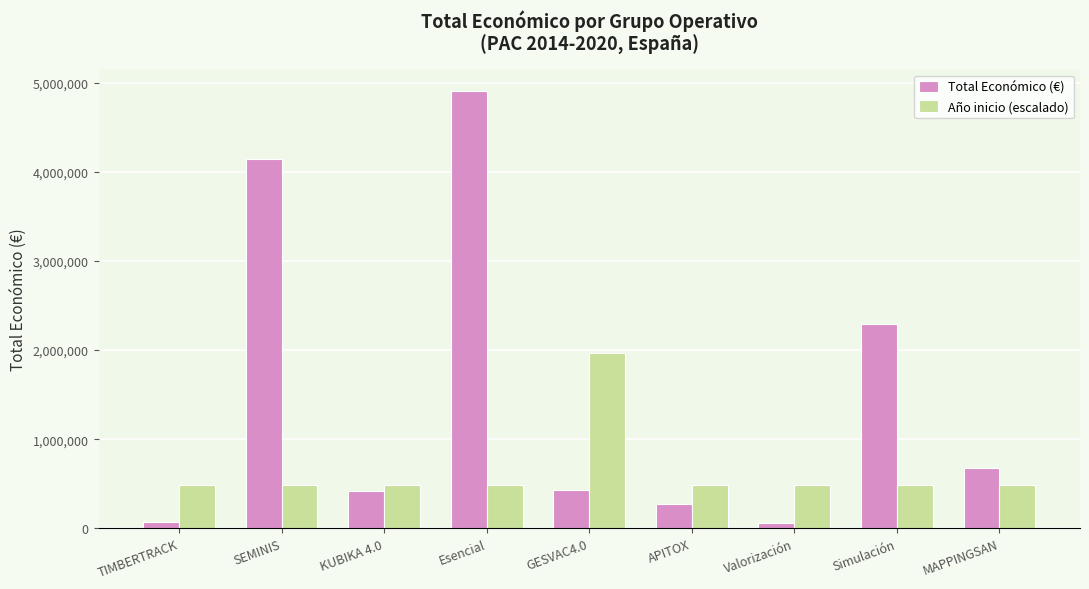

Between APITOX and Valorización, which series saw the biggest shift?

Total Económico (€)